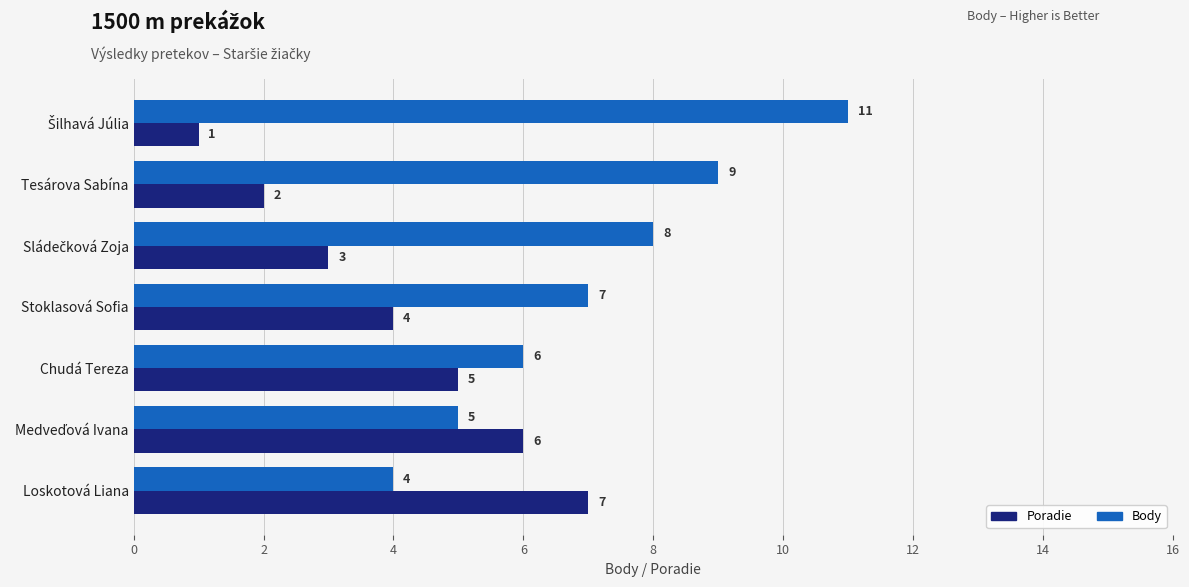

How many Poradie values are between 2 and 6?

5